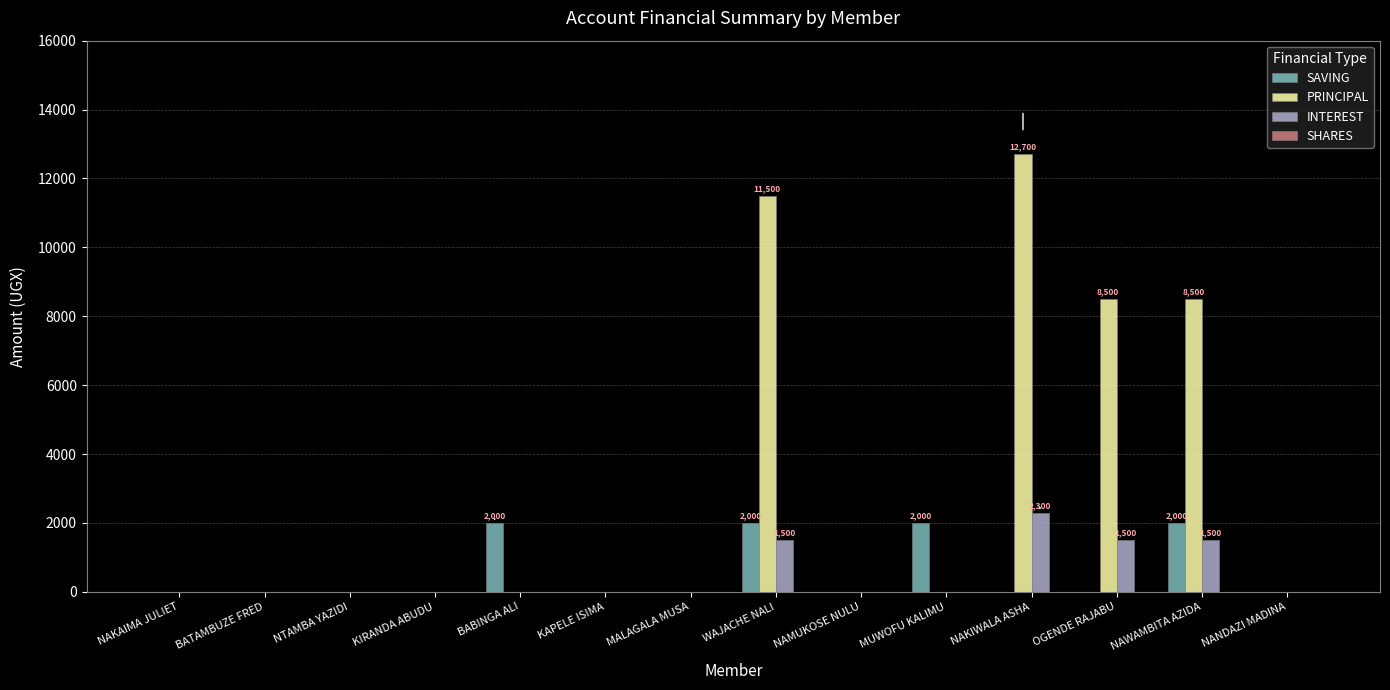

The SAVING series shows -731 at NAKIWALA ASHA. True or false?

False